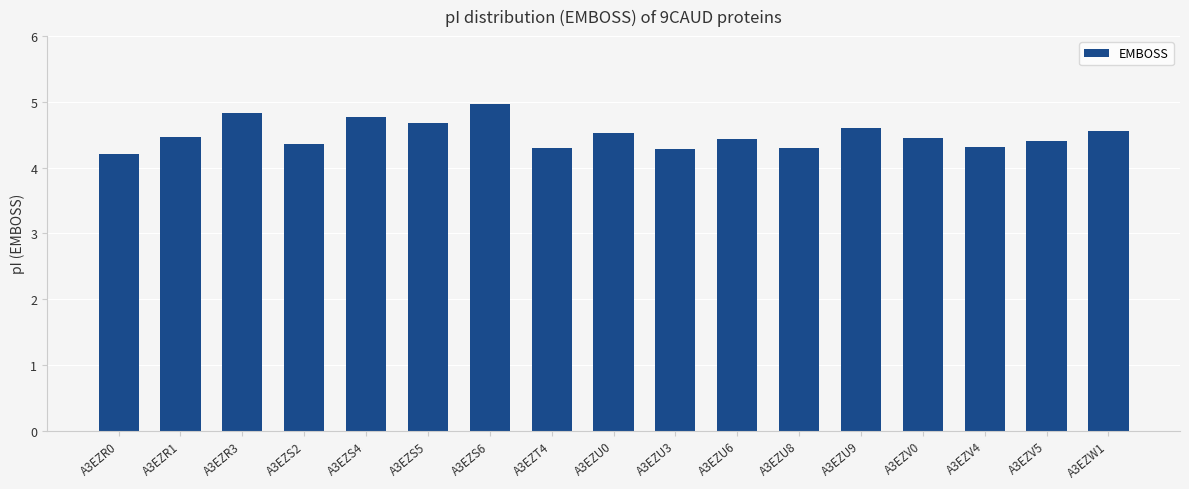

Are the bars horizontal?

No